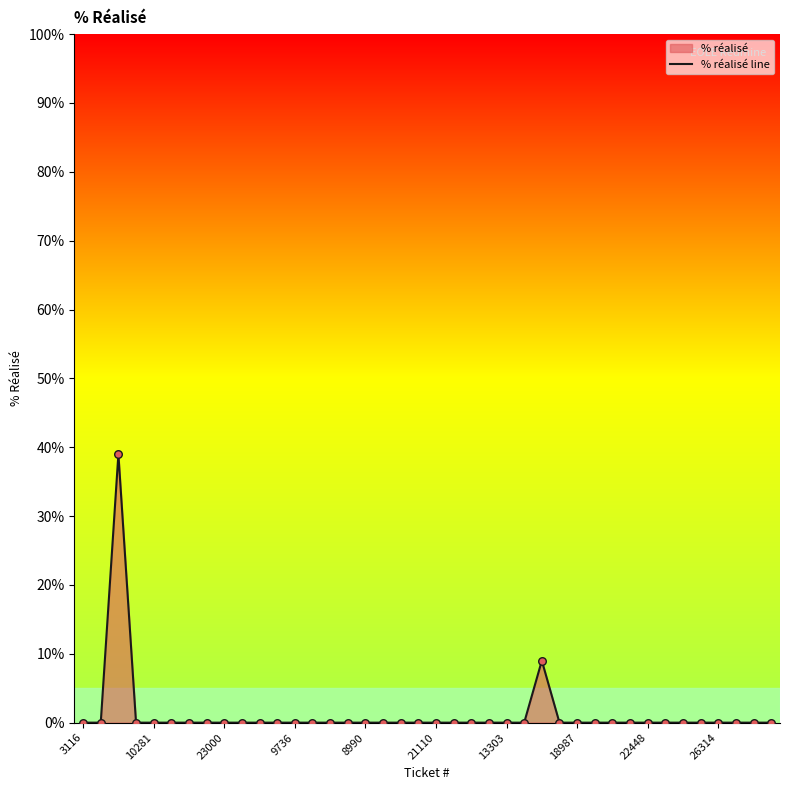

Which has a higher value, 27 or 19?

27